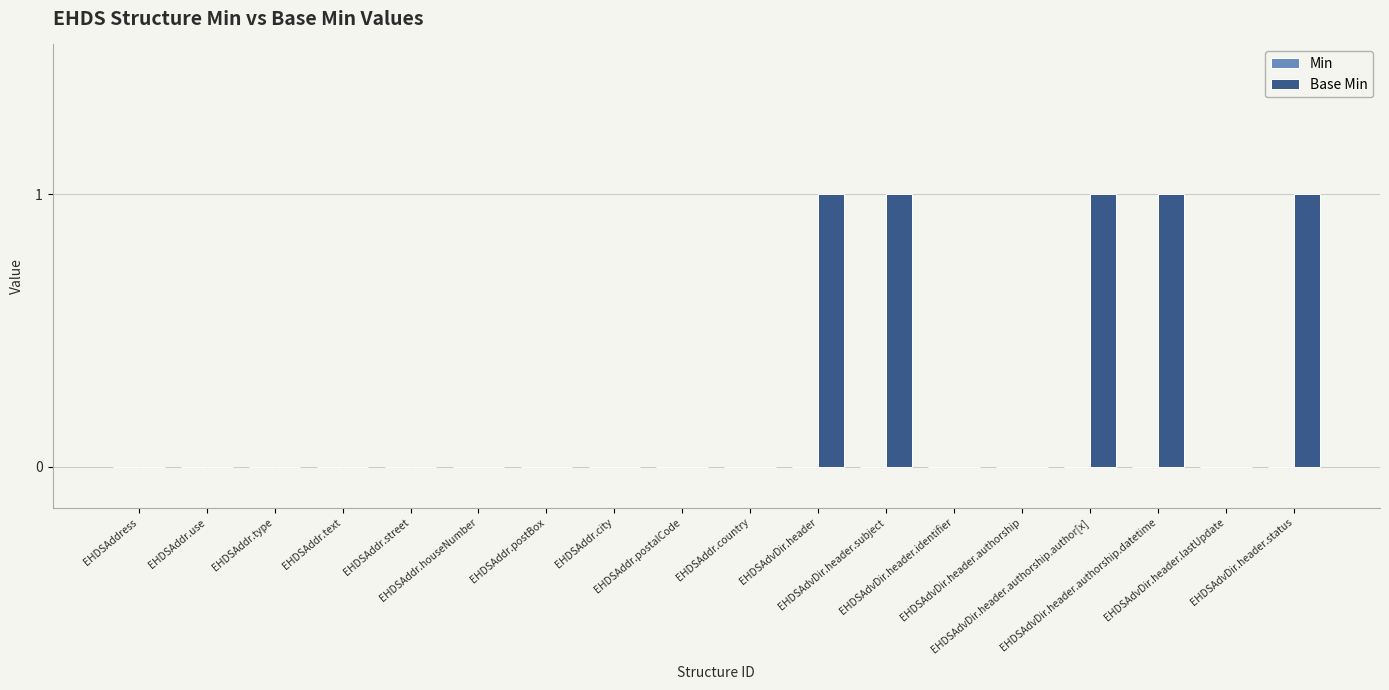

Count the number of data series in this chart.

1